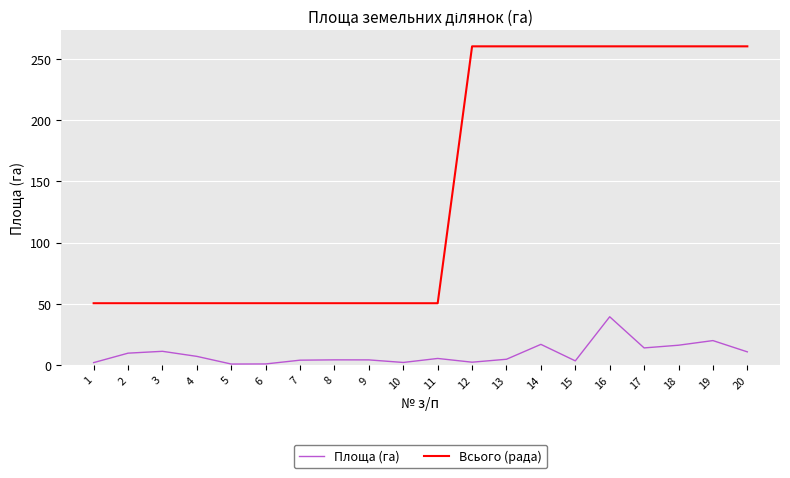

What is the maximum value shown in the chart?

260.5